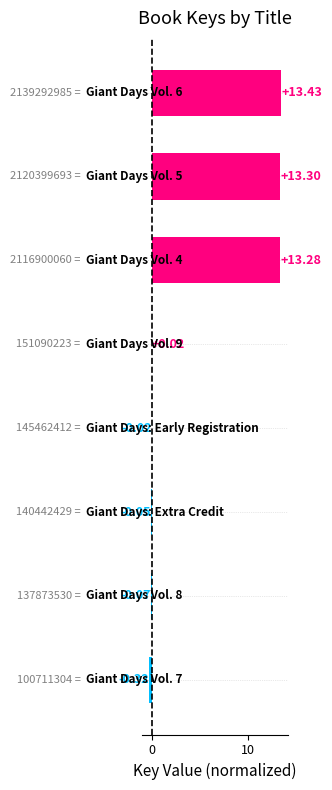

What is the sum of all values?

39.6